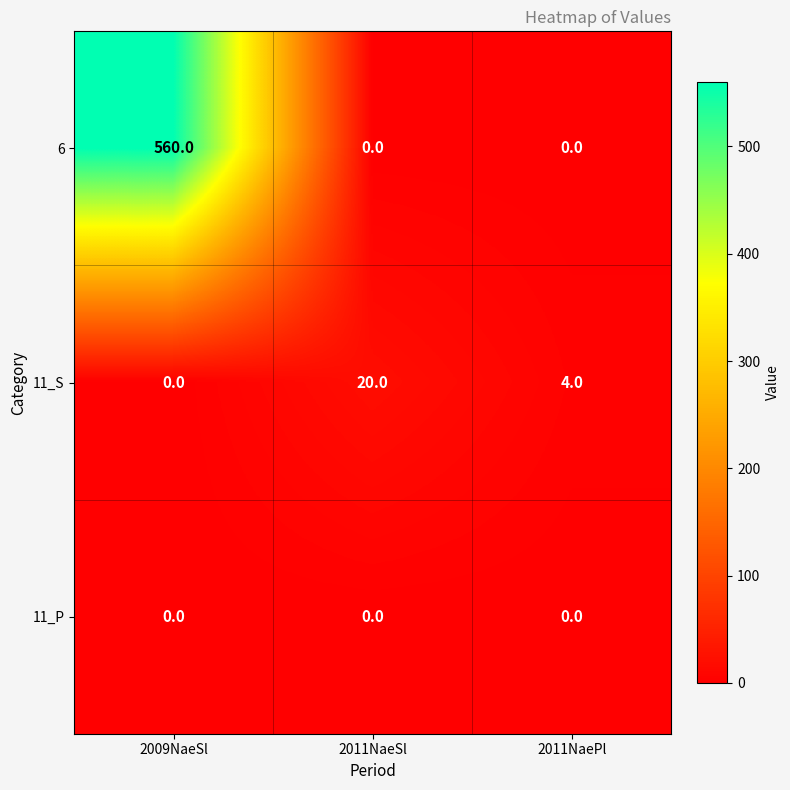

How many 6 values are between 0 and 560?

3